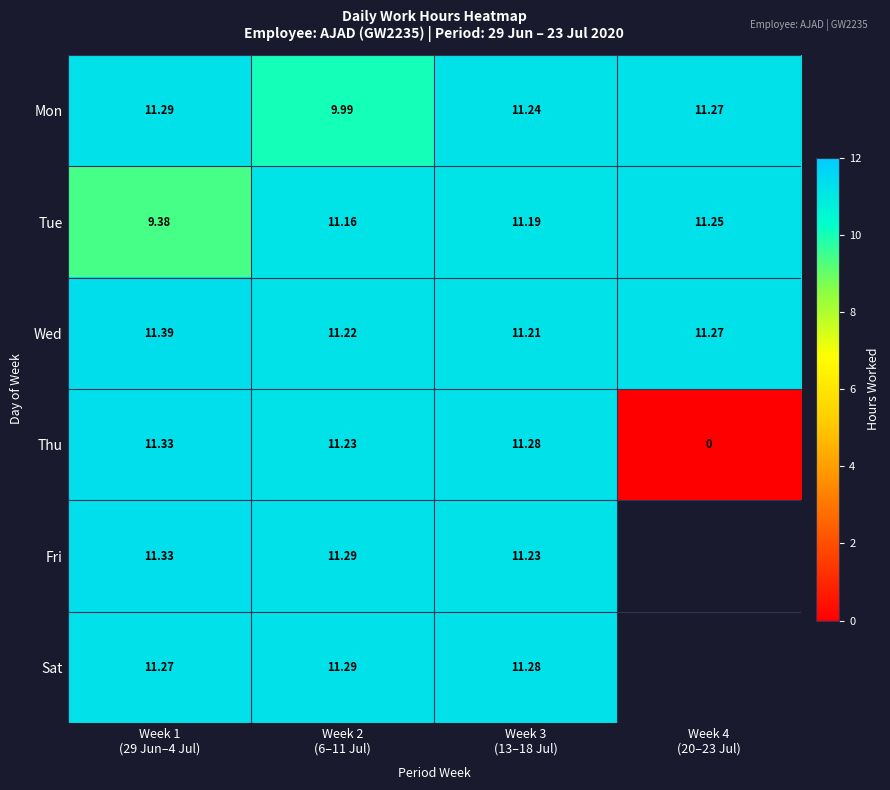

Is it true that Mon equals 5.5 at Week 3 (13–18 Jul)?

False